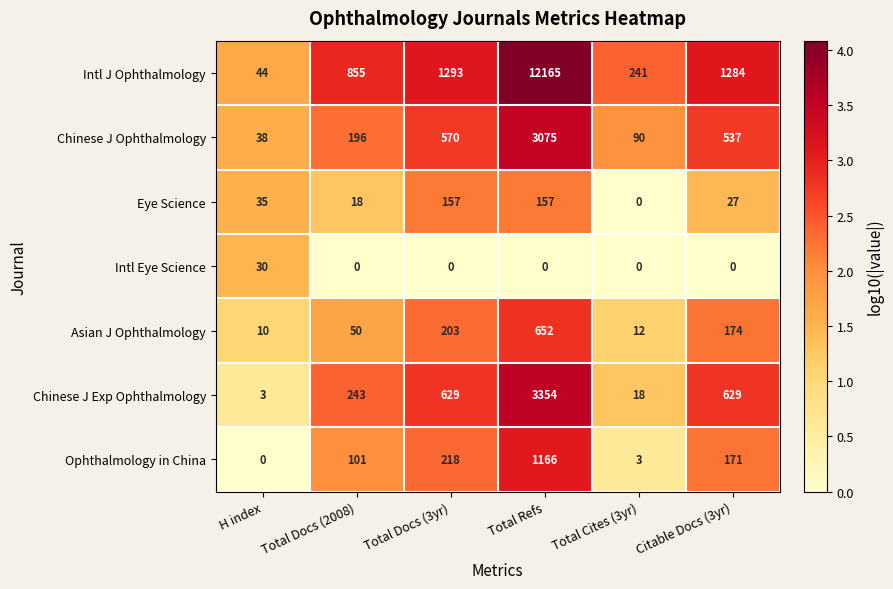

Rank the categories by Chinese J Ophthalmology value from highest to lowest.

Total Refs, Total Docs (3yr), Citable Docs (3yr), Total Docs (2008), Total Cites (3yr), H index